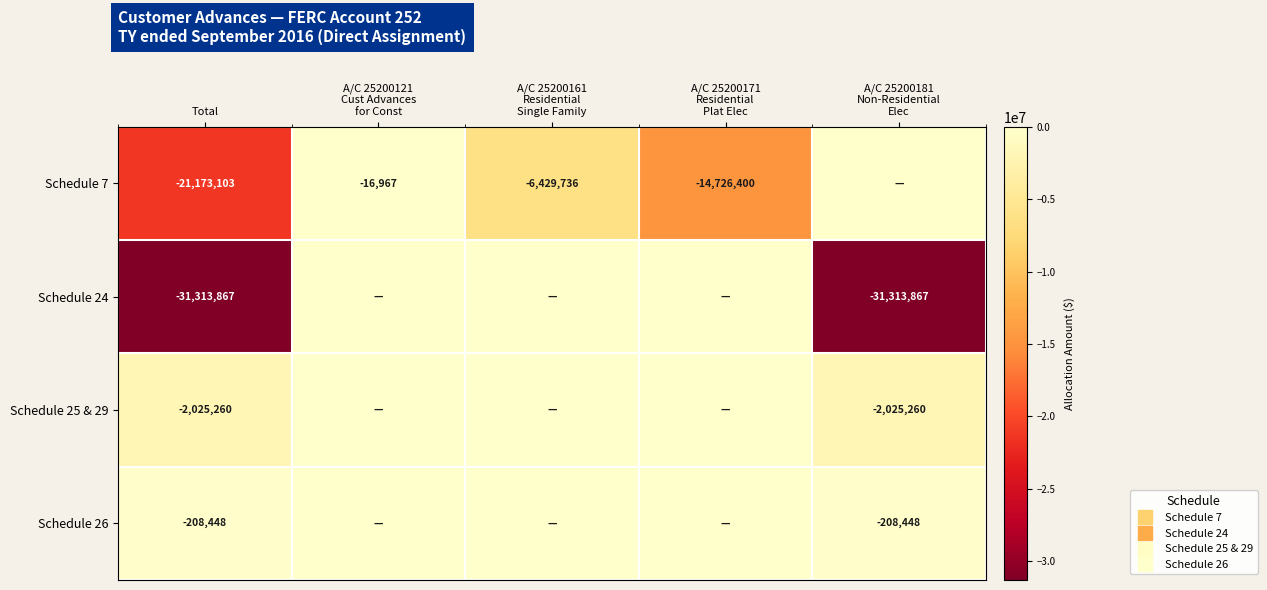

What is the difference between the second highest and minimum values in the Schedule 26 series?

208447.5